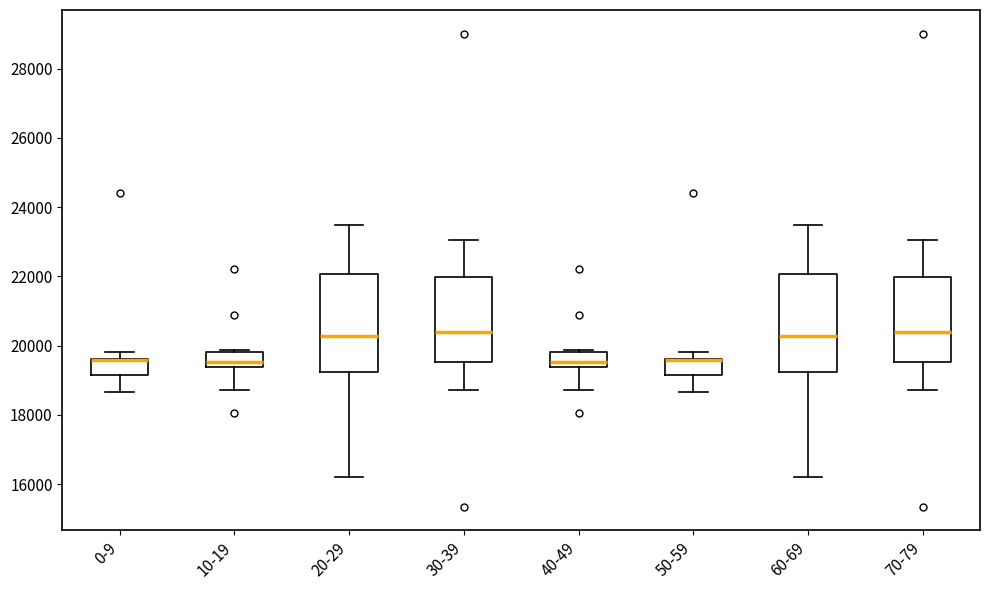

Reading left to right, transcribe this box plot: for each box, give where its median line is, the range the box spans, and where its two whiskers end, as read against the y-axis. The values are not printed on the chart, so give them approximately, as read against the axis.

0-9: median 19600 (drawn on the box's upper edge), box 19200 to 19600, whiskers 18600 to 19800
10-19: median 19600, box 19400 to 19800, whiskers 18800 to 19800 (just above the box's upper edge)
20-29: median 20200, box 19200 to 22000, whiskers 16200 to 23400
30-39: median 20400, box 19600 to 22000, whiskers 18800 to 23000
40-49: median 19600, box 19400 to 19800, whiskers 18800 to 19800 (just above the box's upper edge)
50-59: median 19600 (drawn on the box's upper edge), box 19200 to 19600, whiskers 18600 to 19800
60-69: median 20200, box 19200 to 22000, whiskers 16200 to 23400
70-79: median 20400, box 19600 to 22000, whiskers 18800 to 23000